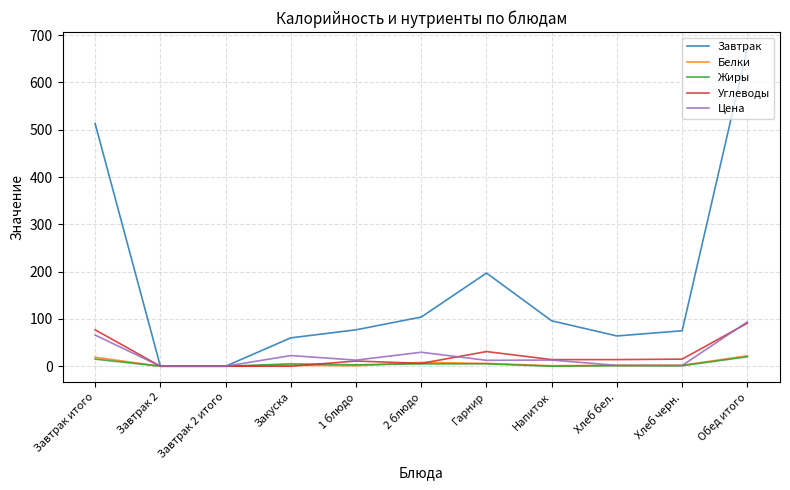

At which label does Цена reach its peak?

Обед итого